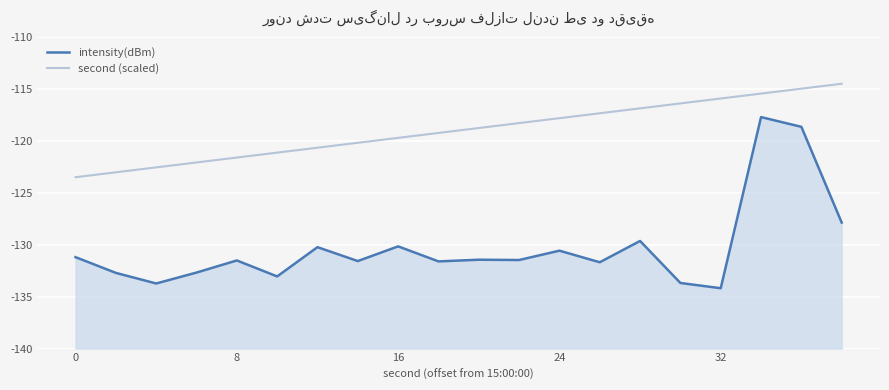

What is the difference between the highest and lowest values at 8?

9.7